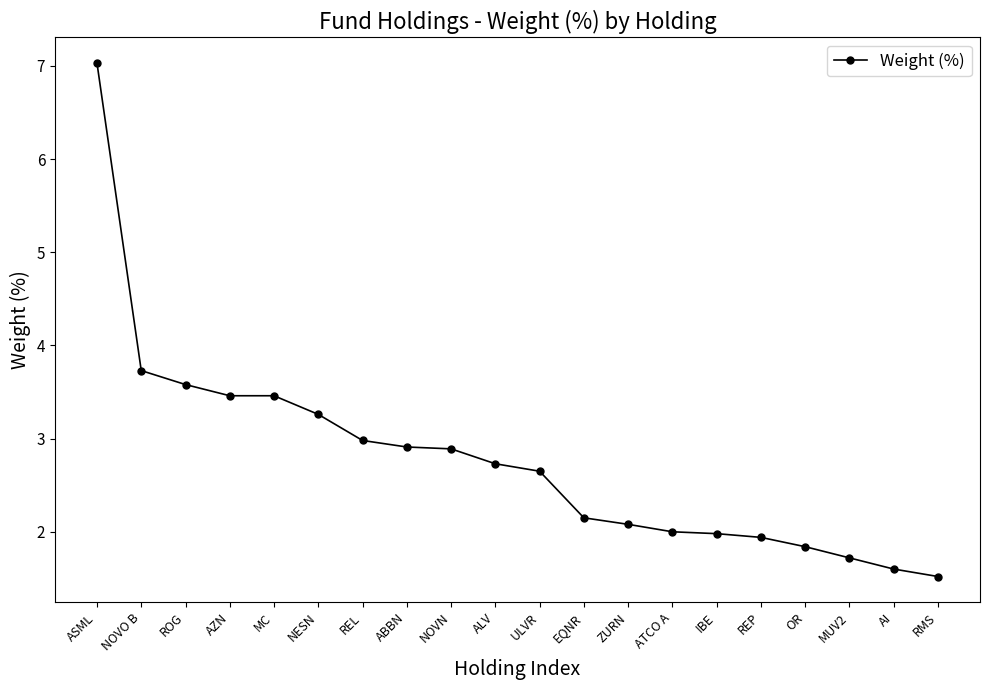

Count the number of data series in this chart.

1